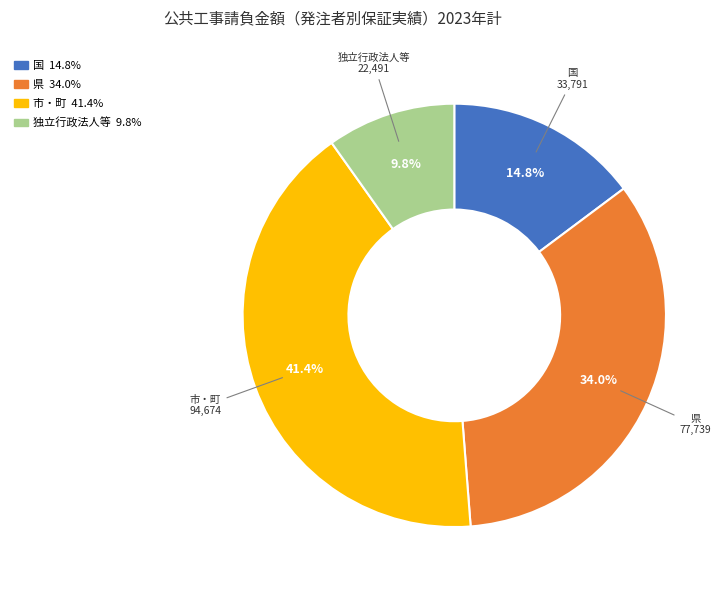

What is the ratio of the value at 市・町 to the value at 国?

2.8